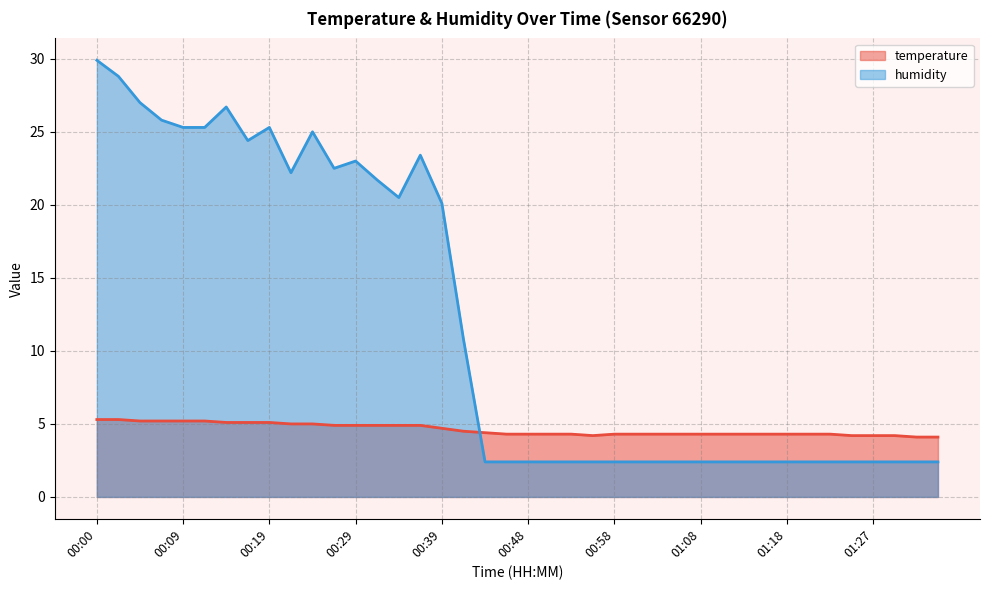

What position from the right is 00:51?

19